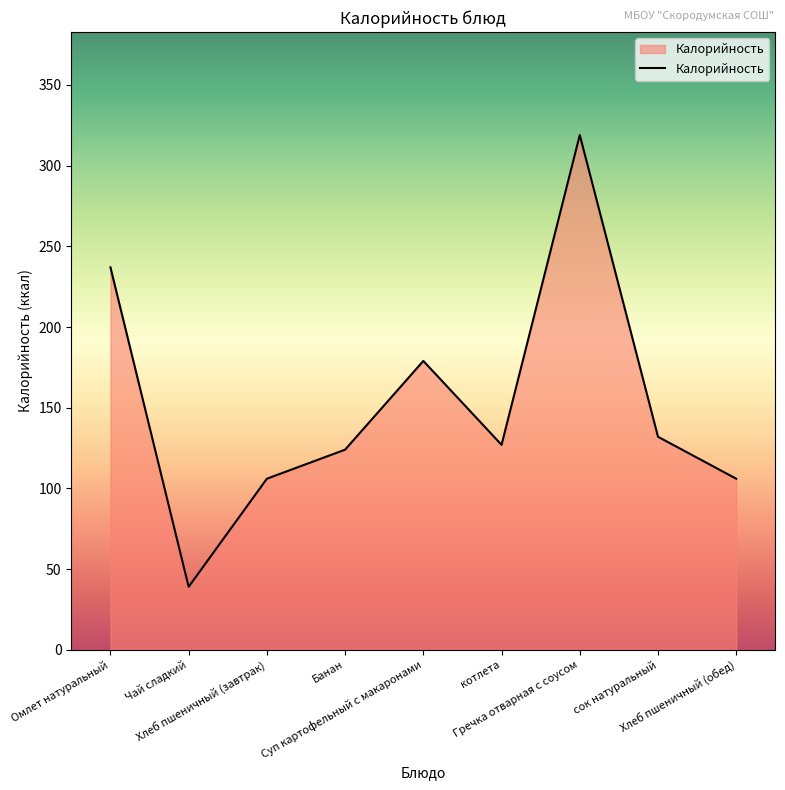

What is the maximum value shown in the chart?

319